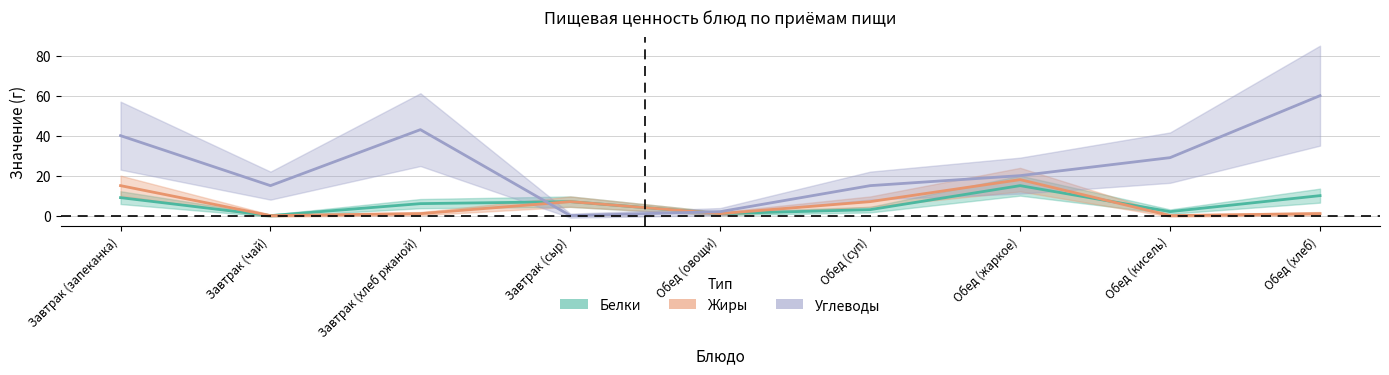

Where does the Жиры series first go above 1?

Завтрак (запеканка)